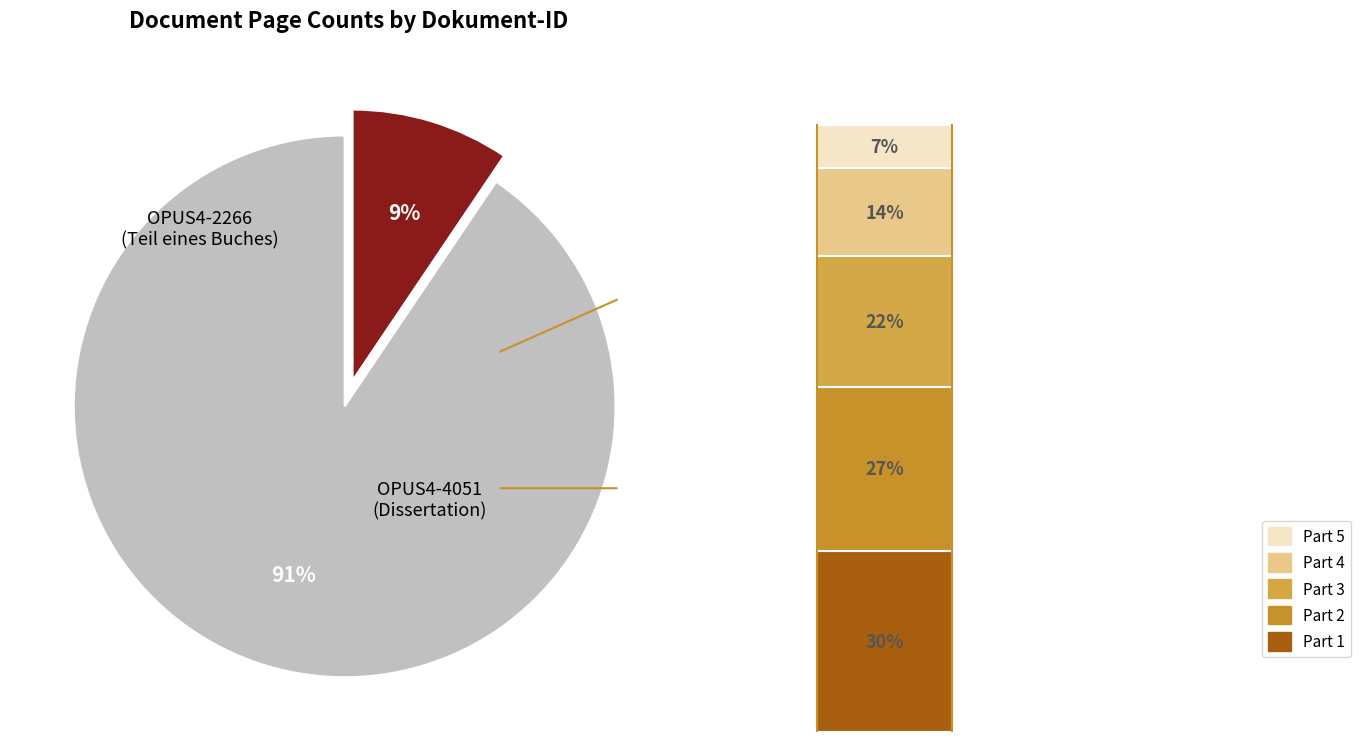

Count the number of slices in the pie.

2